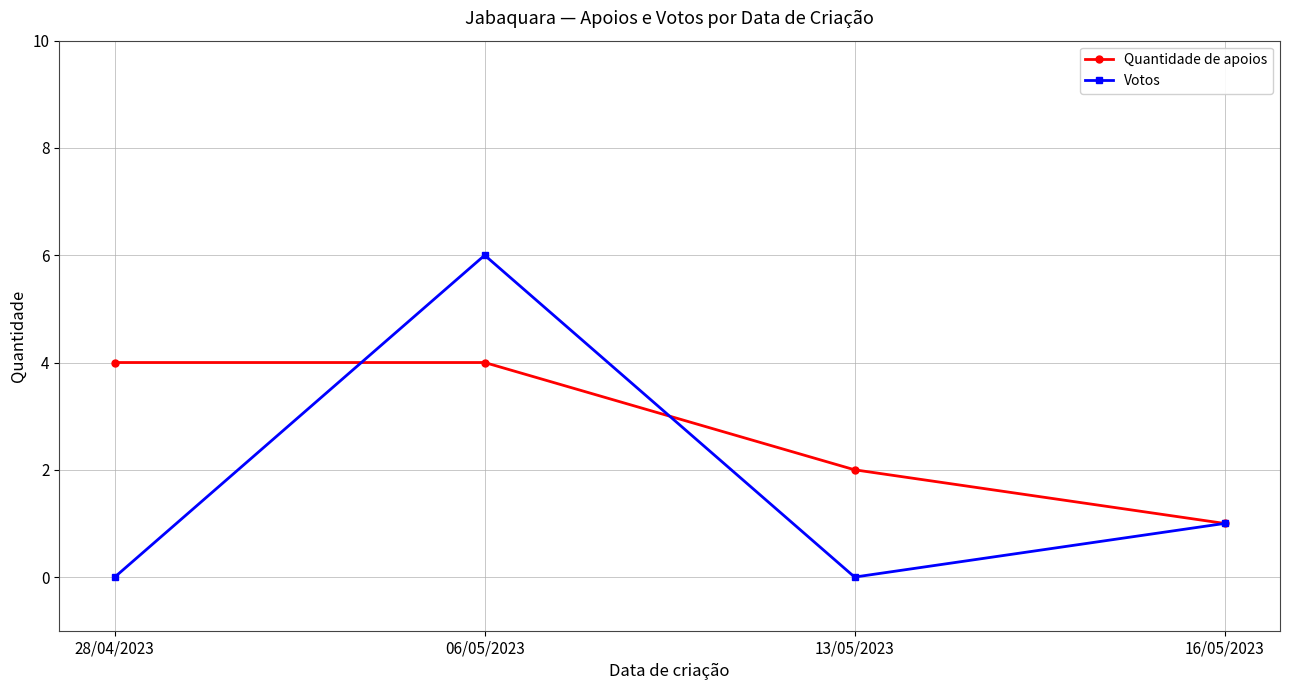

Reading left to right, list all the values displayed in this chart.

Quantidade de apoios: 4	4	2	1
Votos: 0	6	0	1